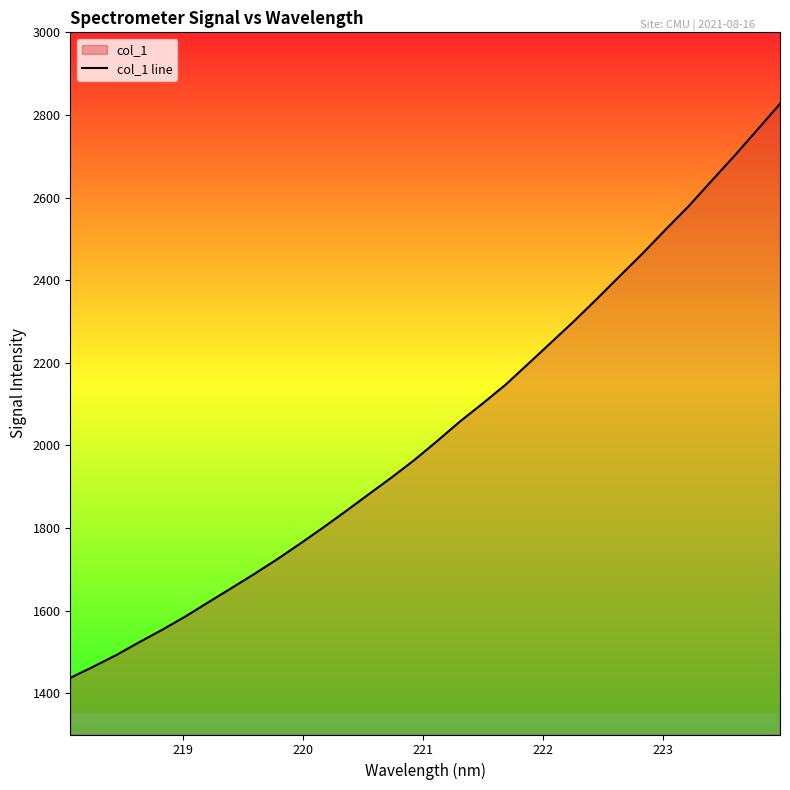

Reading left to right, transcribe all the data shown in this chart.

1437.1	1464.2	1492.2	1523.2	1553.3	1585.0	1619.4	1653.3	1687.7	1723.3	1760.9	1799.7	1839.6	1880.6	1921.3	1963.8	2009.8	2057.4	2101.4	2146.8	2197.9	2249.4	2301.1	2355.0	2410.4	2465.1	2522.7	2578.8	2640.0	2700.6	2763.5	2827.0